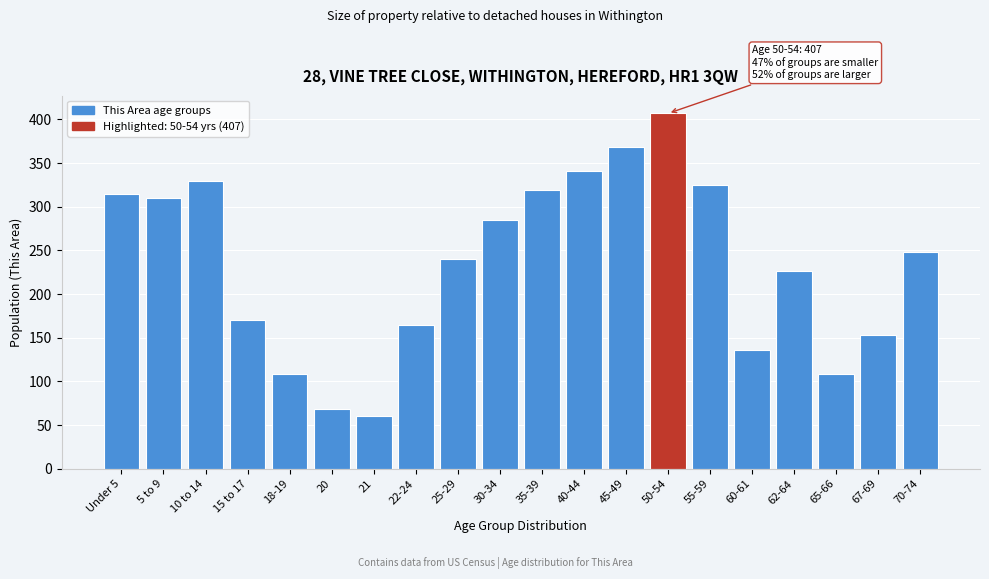

Reading left to right, what are all the values shown in this chart?

Under 5=315	5 to 9=310	10 to 14=330	15 to 17=170	18-19=109	20=68	21=60	22-24=165	25-29=240	30-34=285	35-39=319	40-44=341	45-49=369	50-54=407	55-59=325	60-61=136	62-64=226	65-66=109	67-69=153	70-74=248